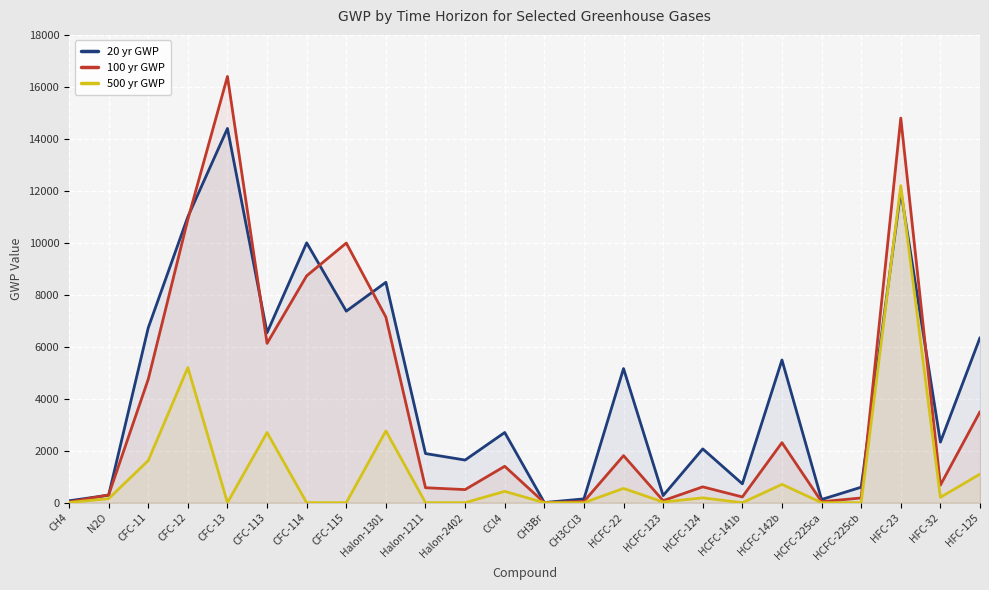

Which series has the largest total across all categories?

20 yr GWP